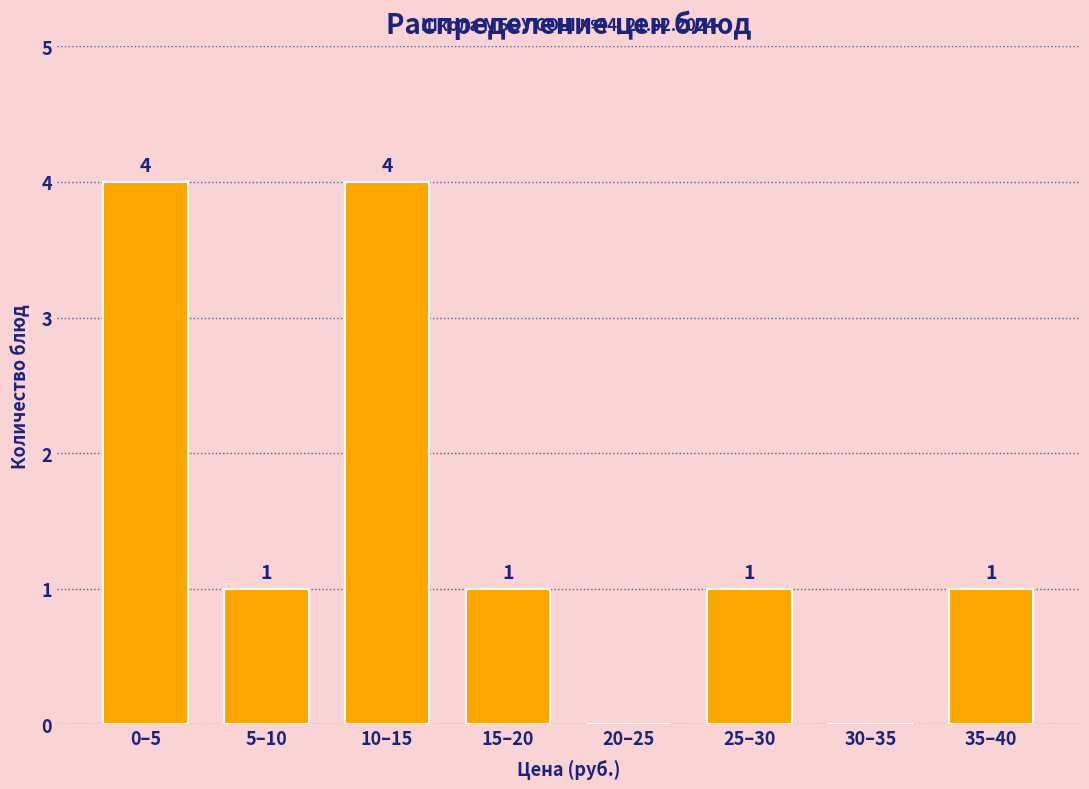

What is the maximum value shown in the chart?

4